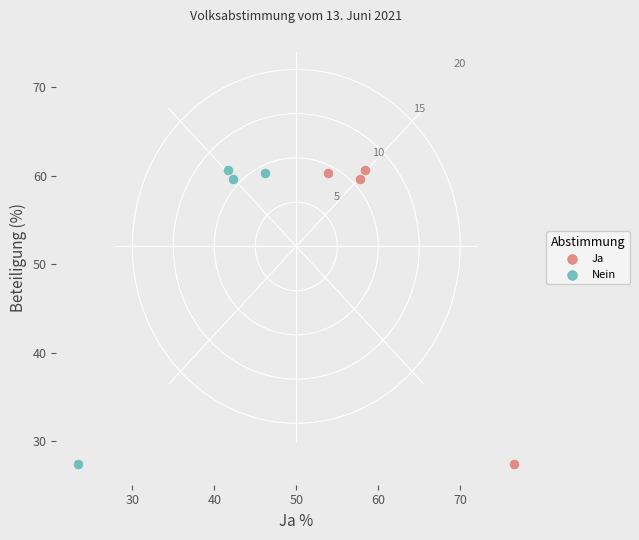

What are all the series names shown in the legend?

Ja, Nein